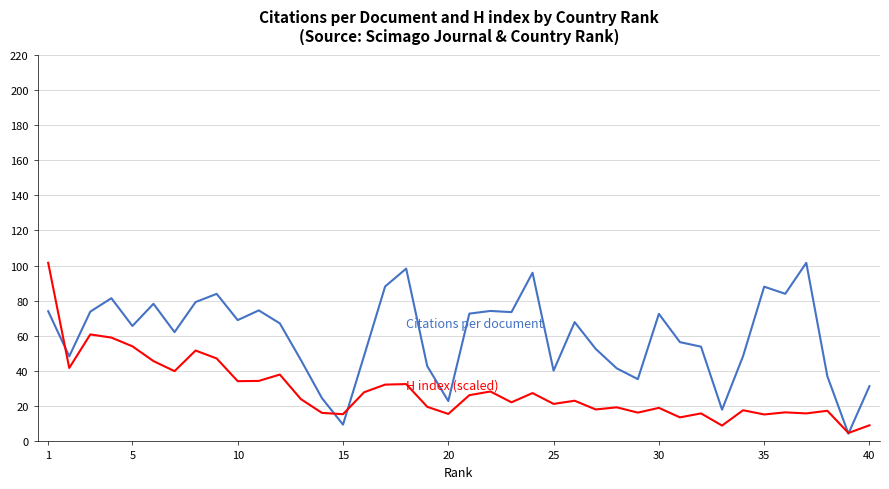

What is the greatest value displayed?

101.6